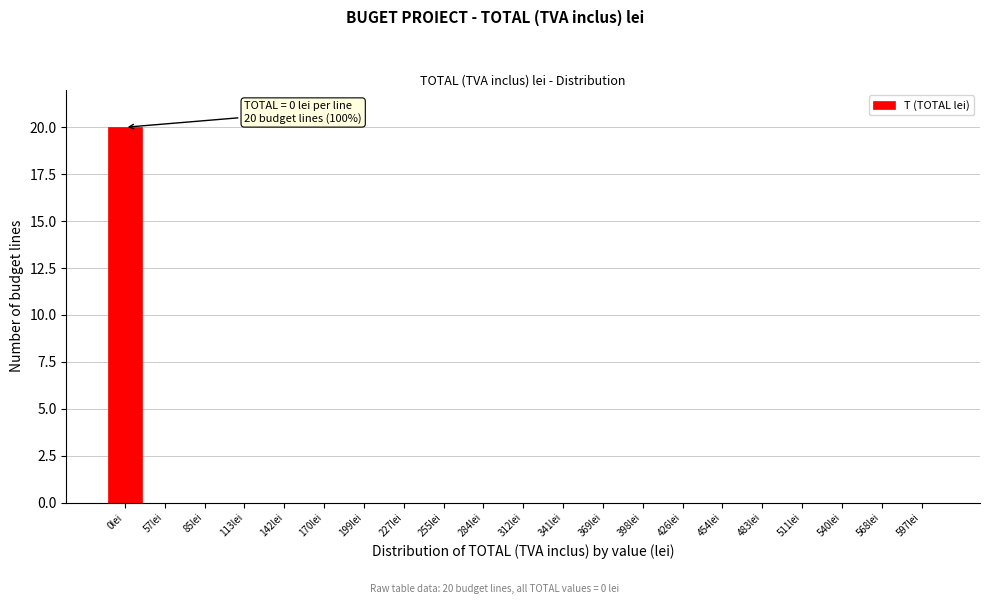

Reading left to right, extract all data points from this chart.

0lei=20	57lei=0	85lei=0	113lei=0	142lei=0	170lei=0	199lei=0	227lei=0	255lei=0	284lei=0	312lei=0	341lei=0	369lei=0	398lei=0	426lei=0	454lei=0	483lei=0	511lei=0	540lei=0	568lei=0	597lei=0